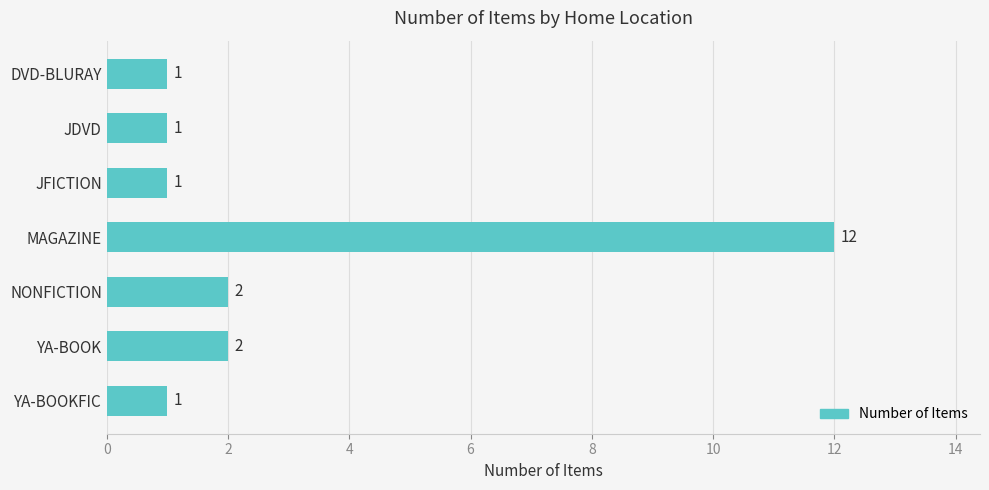

Are the bars grouped side by side (vs. stacked)?

No